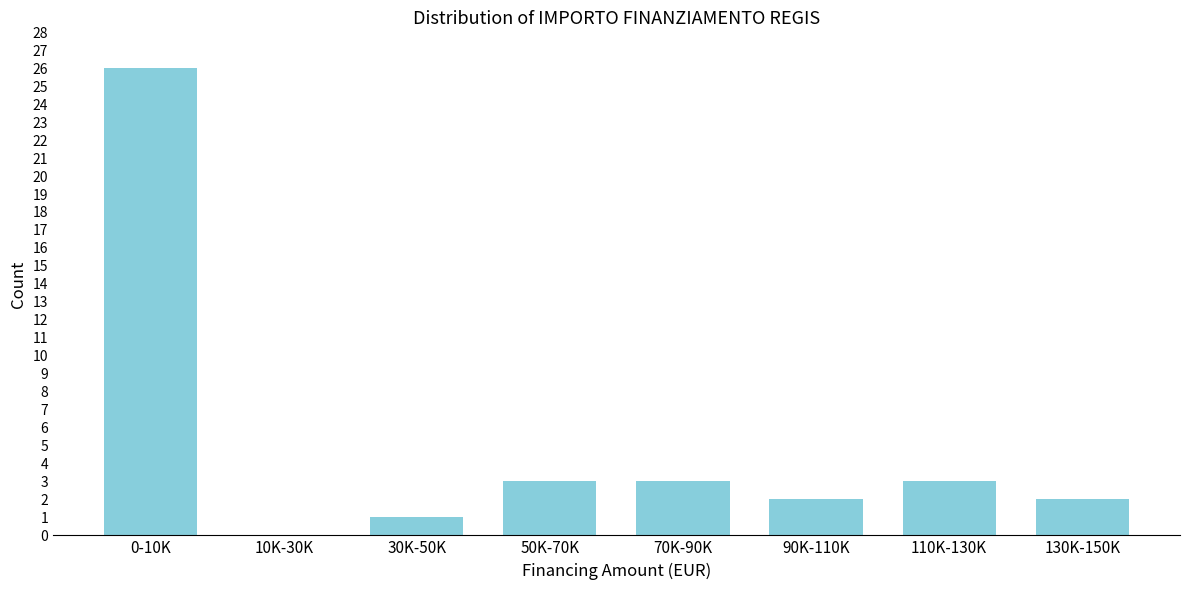

Reading right to left, transcribe all the data shown in this chart.

130K-150K=2	110K-130K=3	90K-110K=2	70K-90K=3	50K-70K=3	30K-50K=1	10K-30K=0	0-10K=26